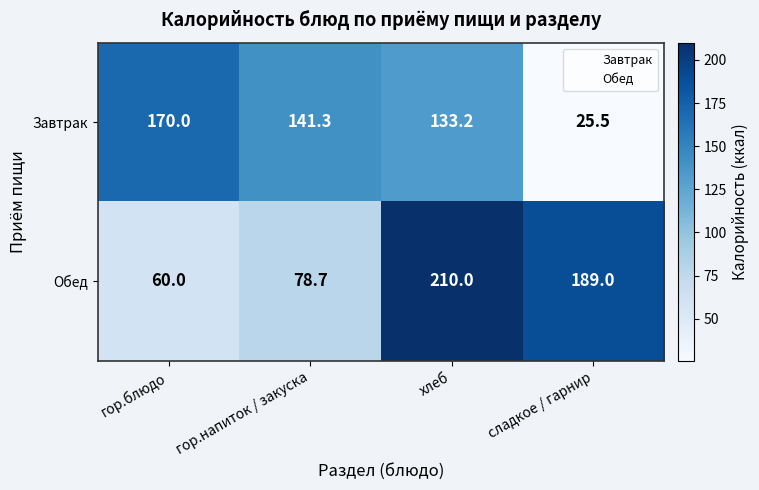

Read the Обед value at гор.блюдо.

60.0